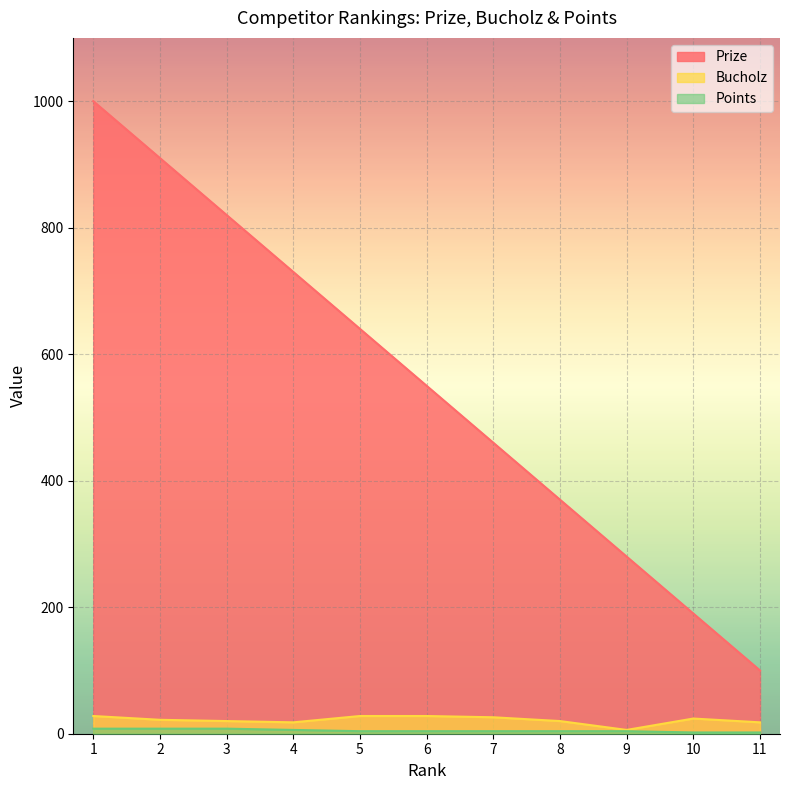

Does the chart display data point markers on the line(s)?

No